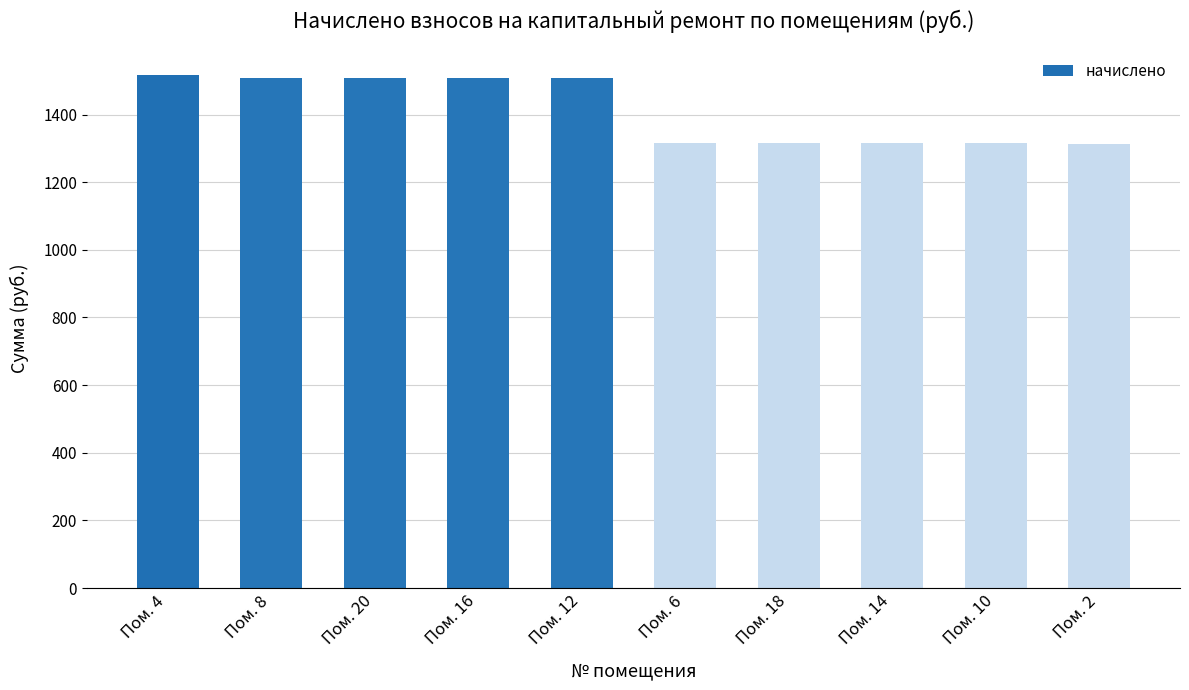

How many distinct data groups are displayed?

1